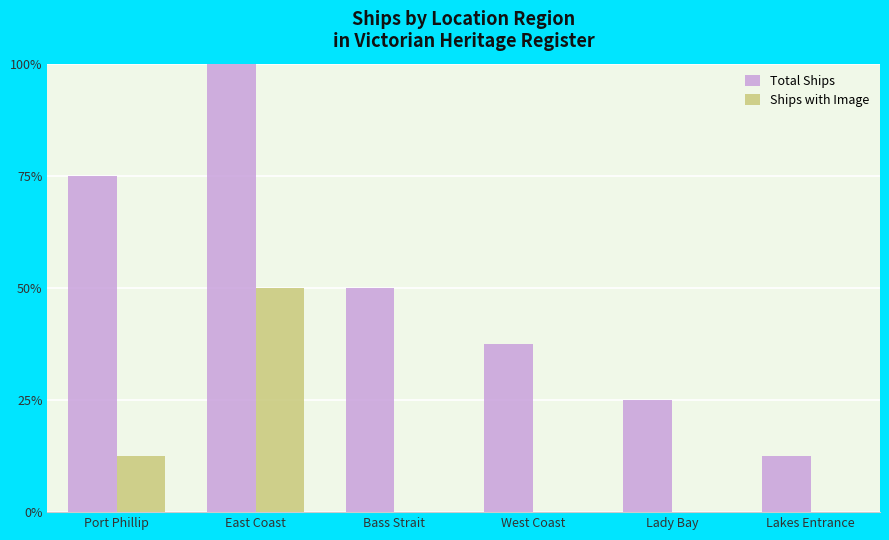

Between Port Phillip and Lakes Entrance, which is larger?

Port Phillip